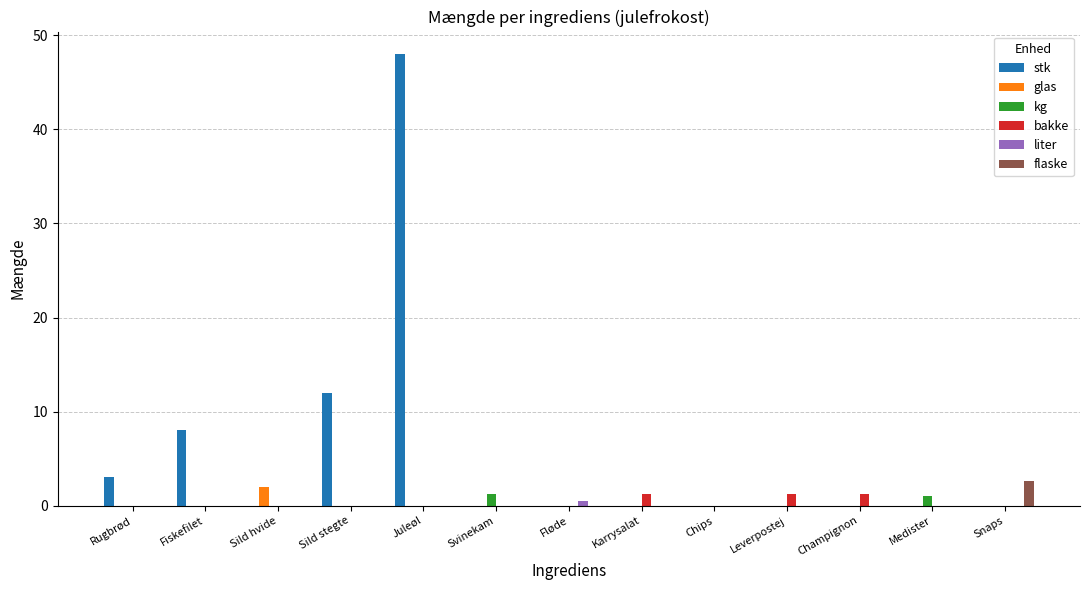

How many categories are shown in the chart?

13